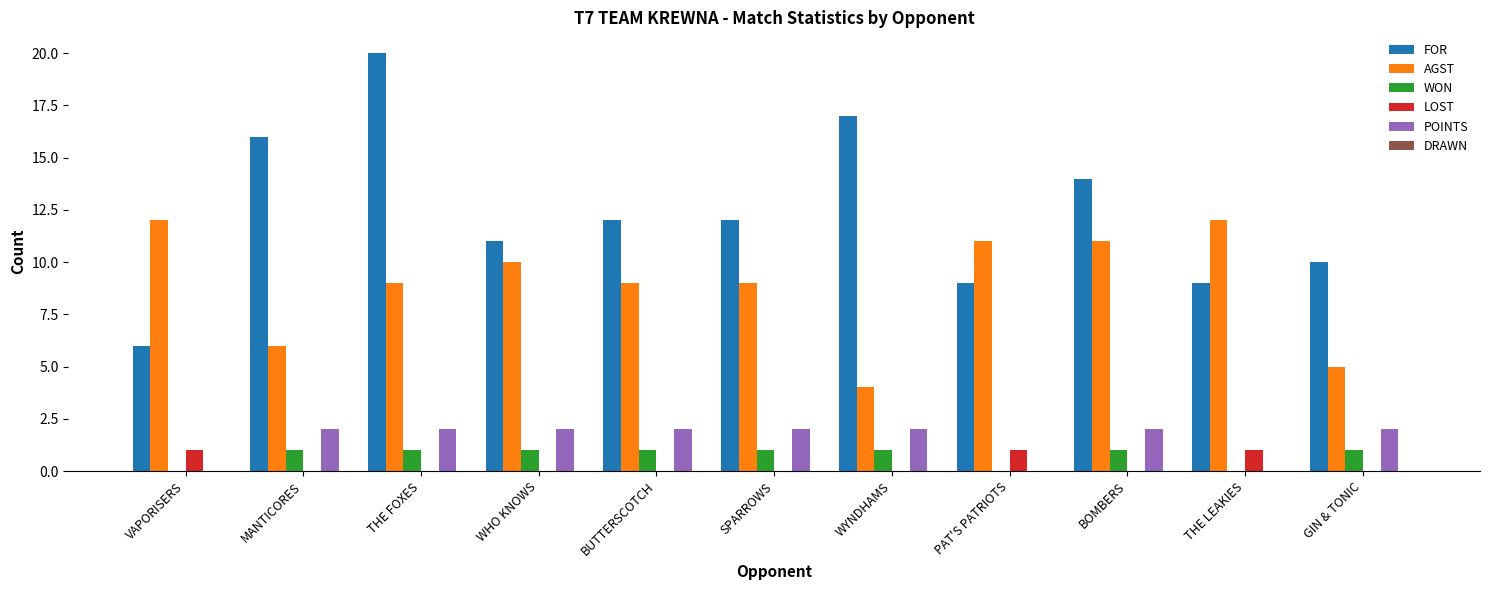

Which series has the largest range (max minus min)?

FOR